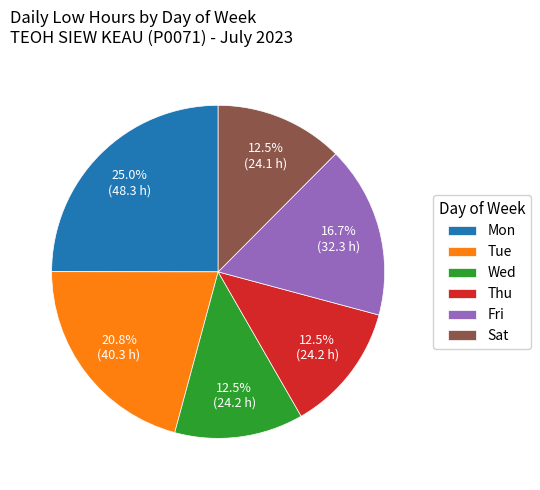

How many slices are in this pie chart?

6